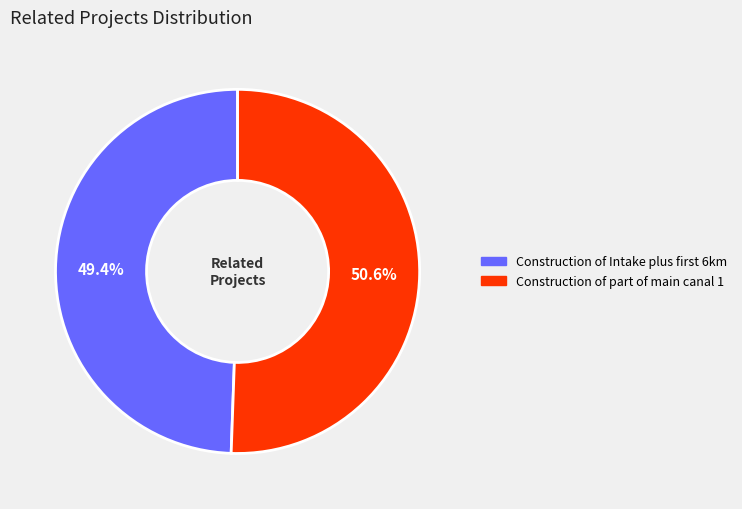

Which slice represents more than half of the pie?

Construction of part of main canal 1